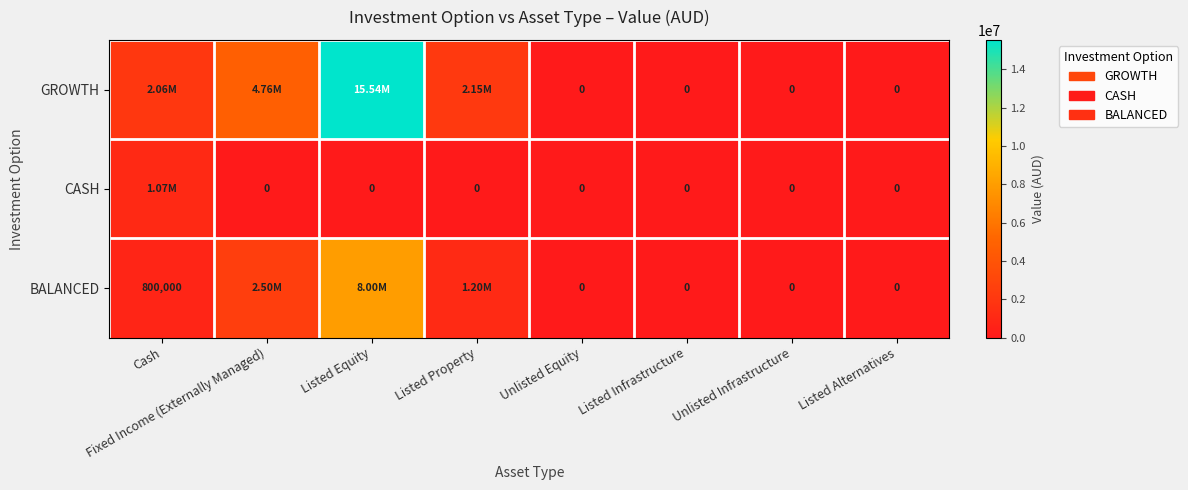

What is the average value of the CASH series?

133249.4